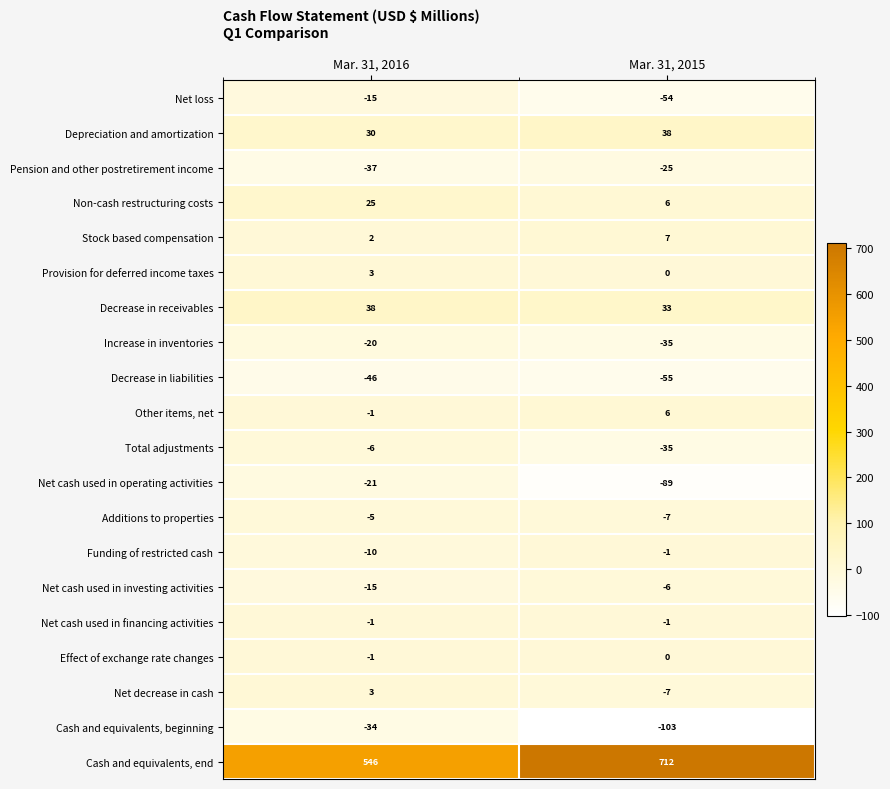

Between Mar. 31, 2016 and Mar. 31, 2015, which series saw the biggest shift?

Cash and equivalents, end